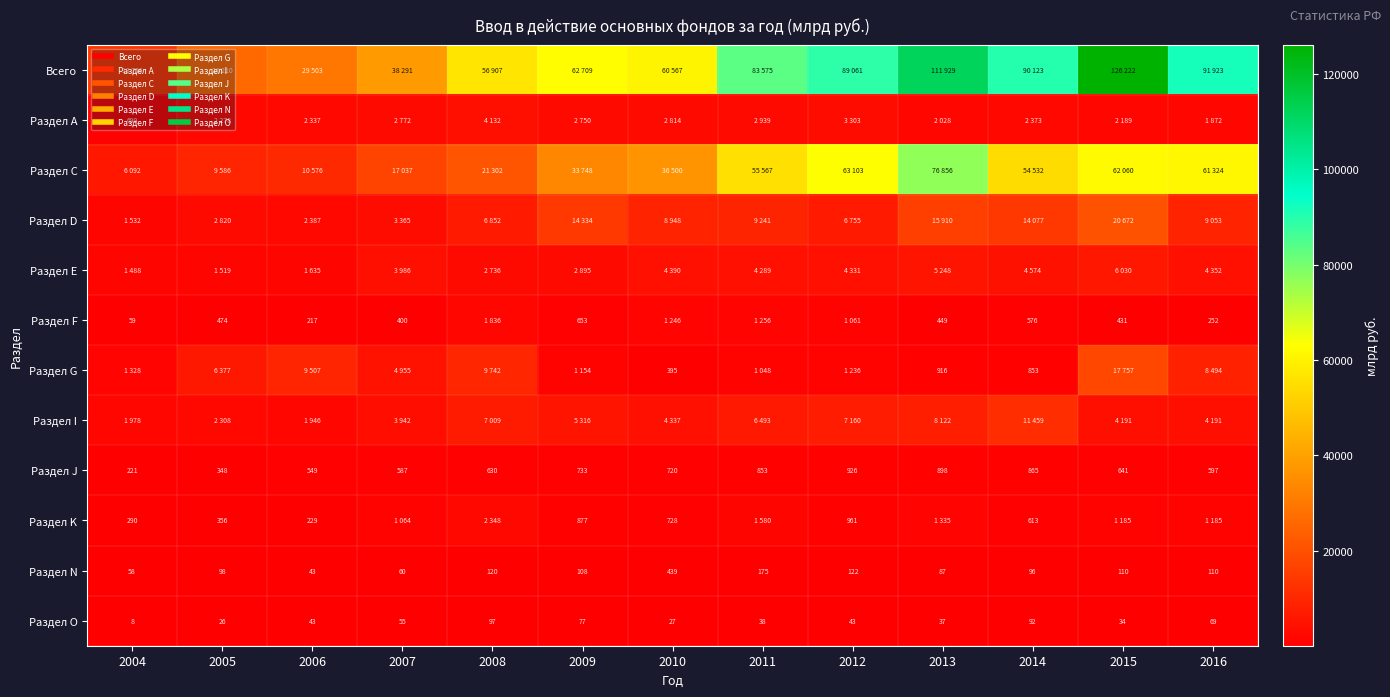

Between 2005 and 2008, which is larger?

2008